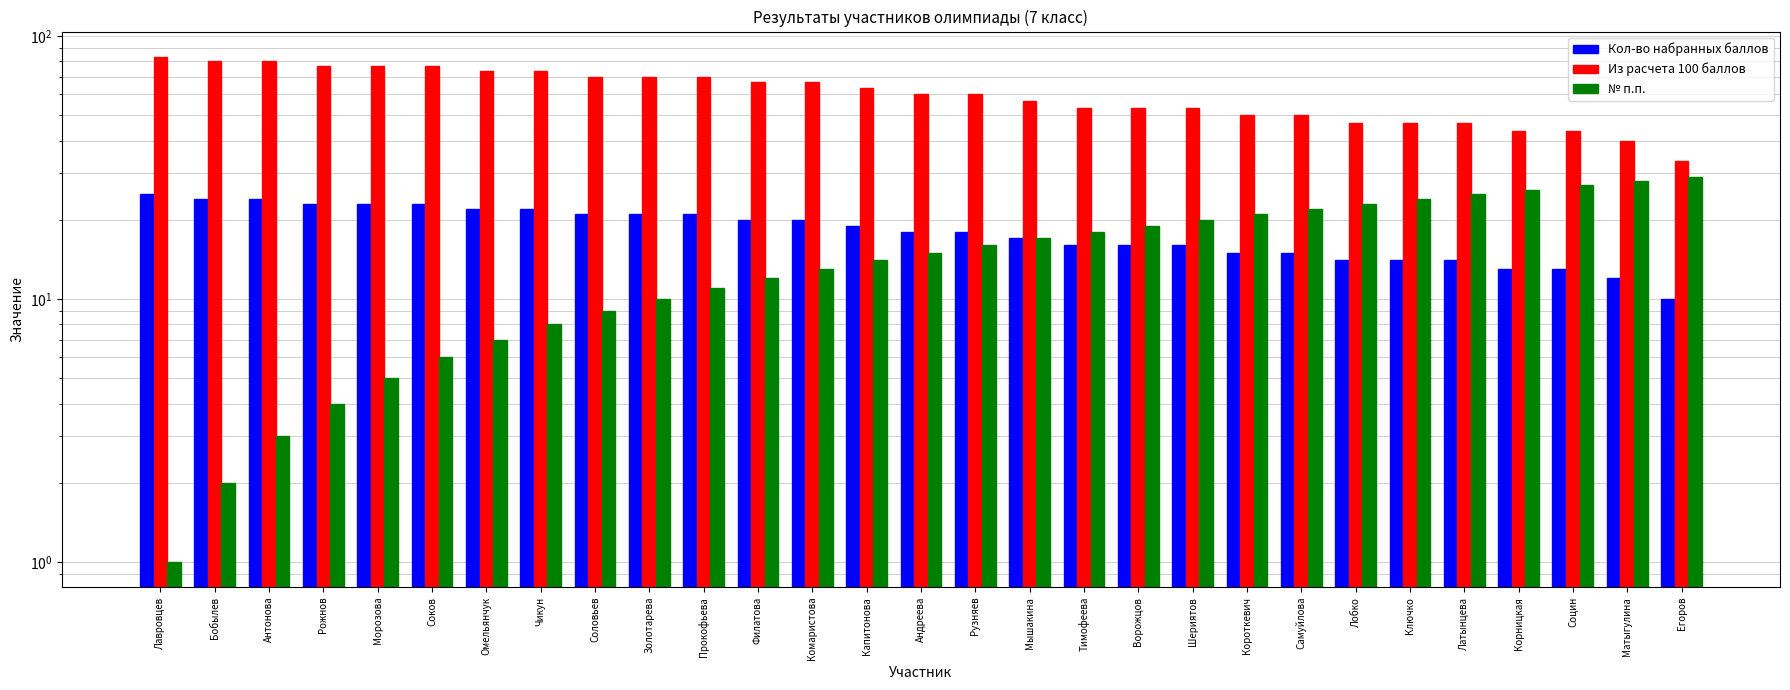

Which series changed the most between Антонова and Ворожцов?

Из расчета 100 баллов